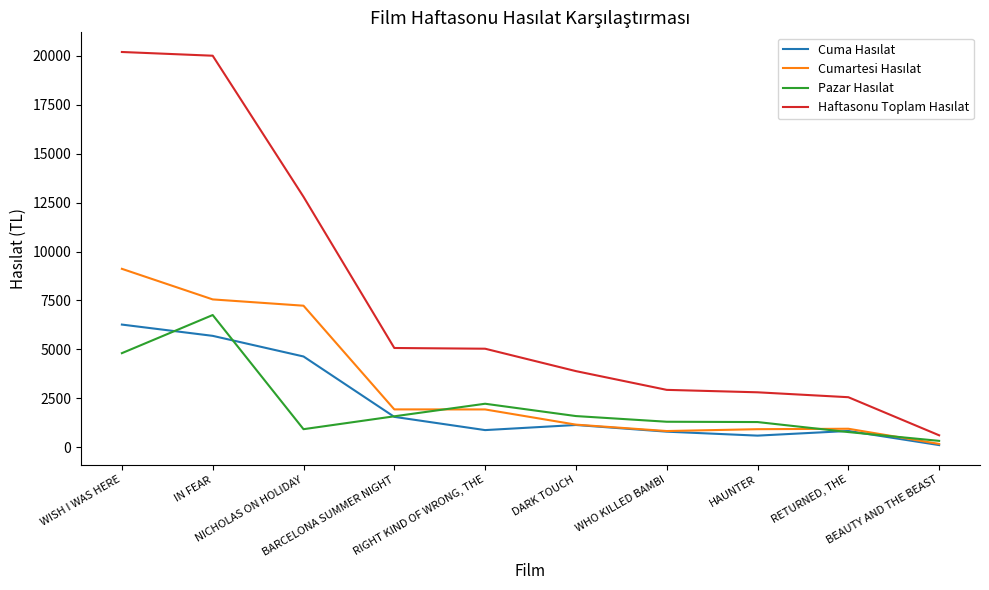

Does the chart have visible grid lines?

No